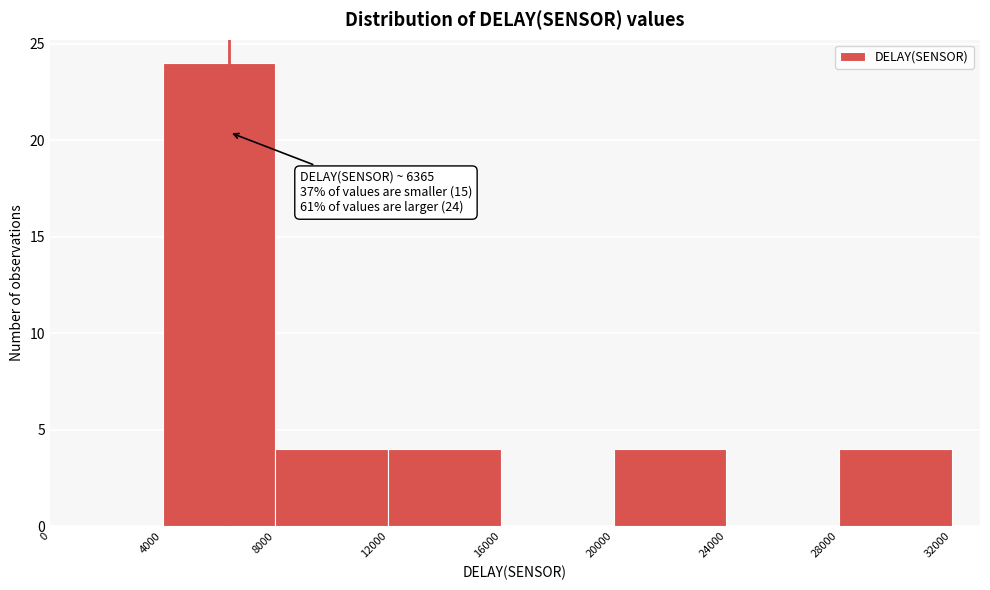

Which range on the x-axis has the tallest bar?

4000 to 8000